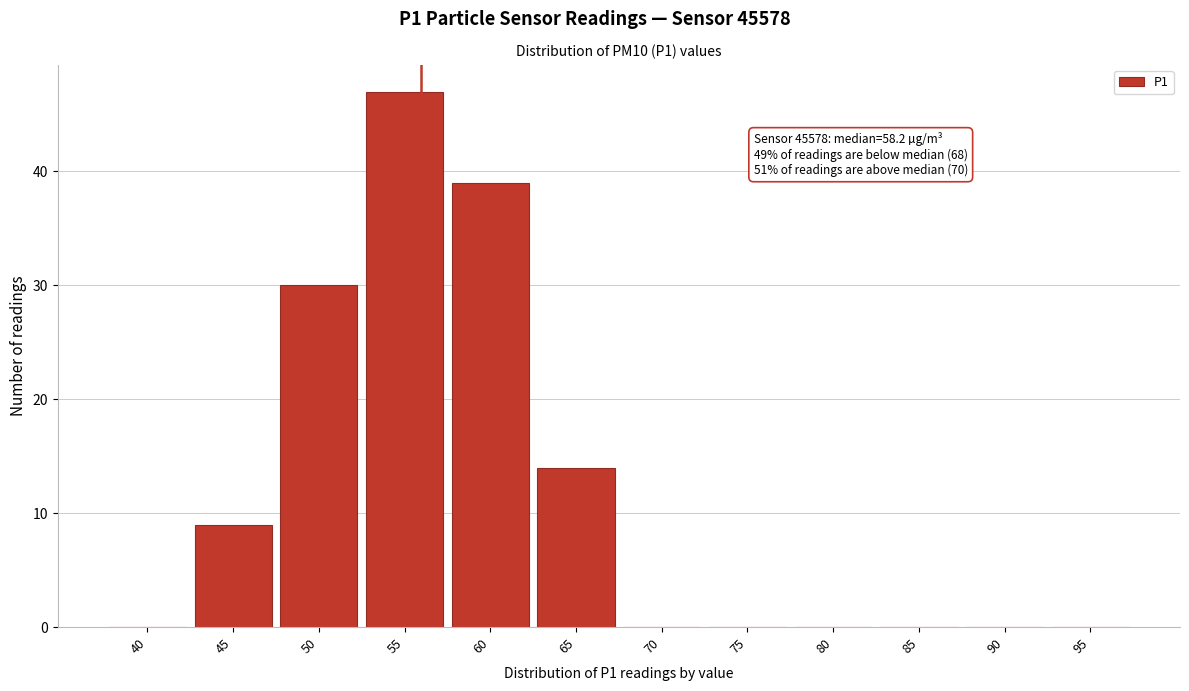

Reading right to left, transcribe all the data shown in this chart.

95=0	90=0	85=0	80=0	75=0	70=0	65=14	60=39	55=47	50=30	45=9	40=0